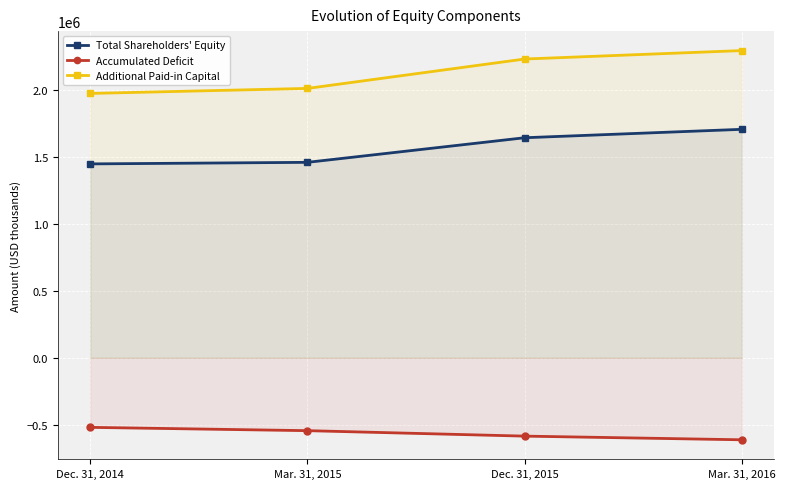

The Total Shareholders' Equity series shows 1005199 at Dec. 31, 2015. True or false?

False